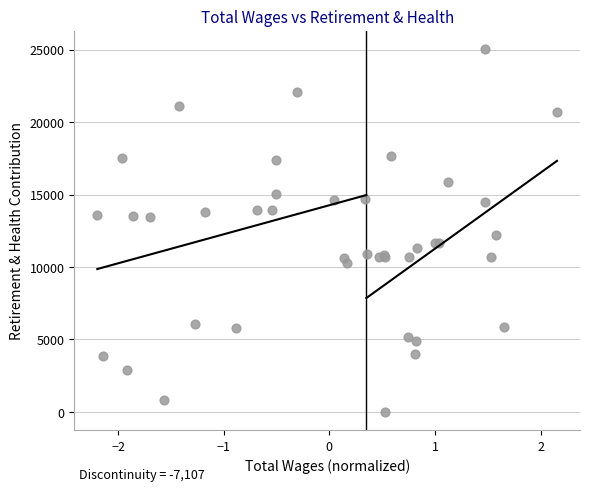

What Y value in the scatter plot is closest to 12532?

12218